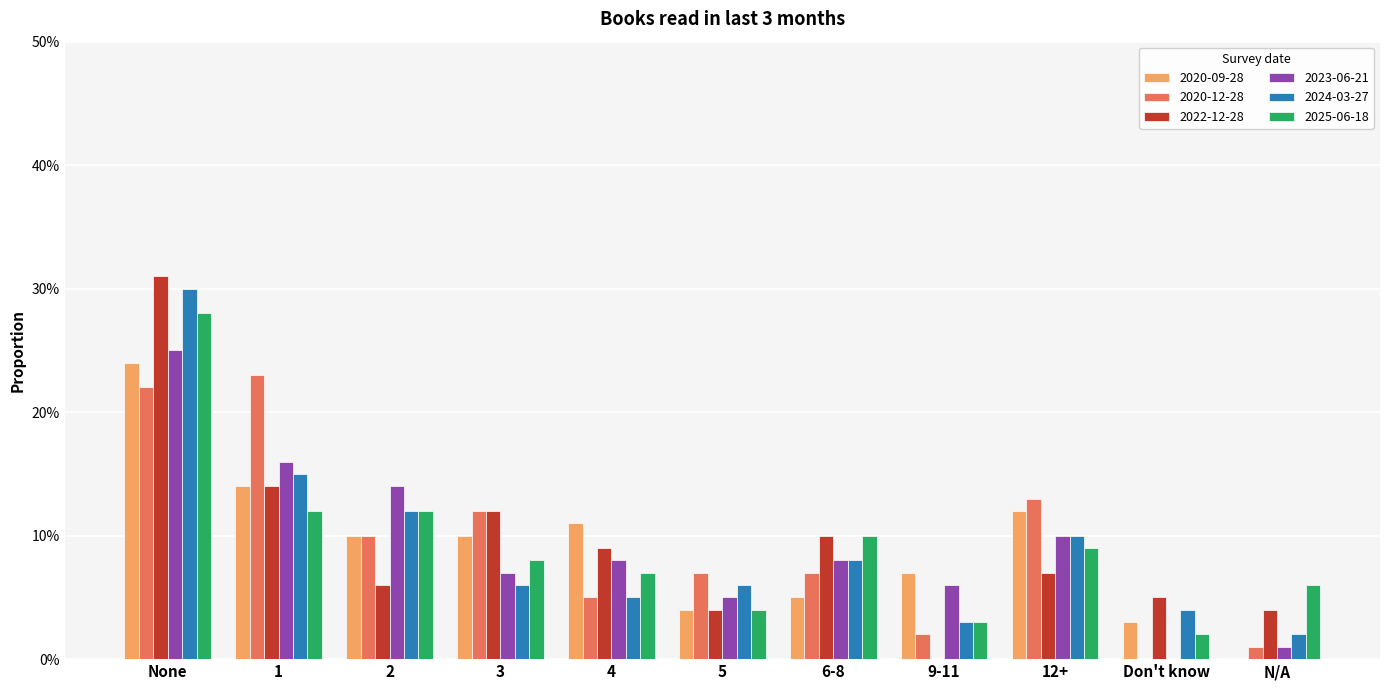

Are the bars horizontal?

No